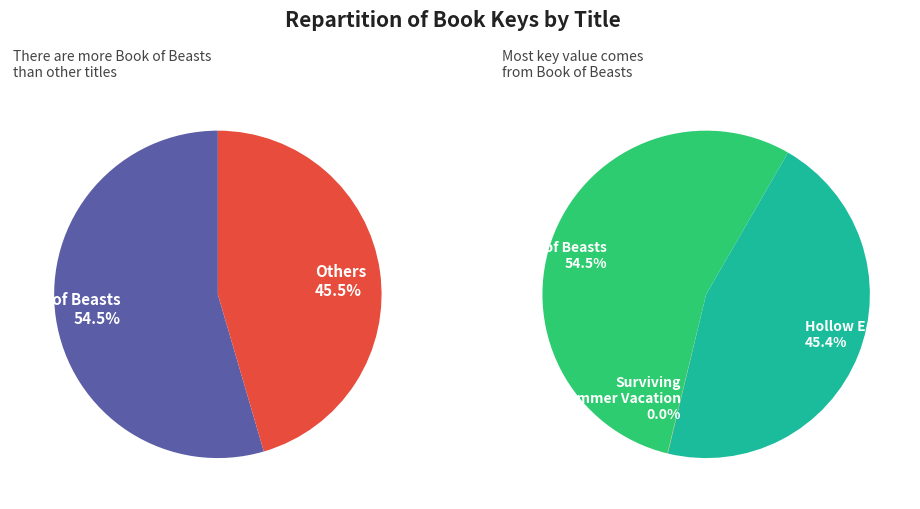

Is it true that Book of Beasts (9781481442329) is 55% of the pie?

True